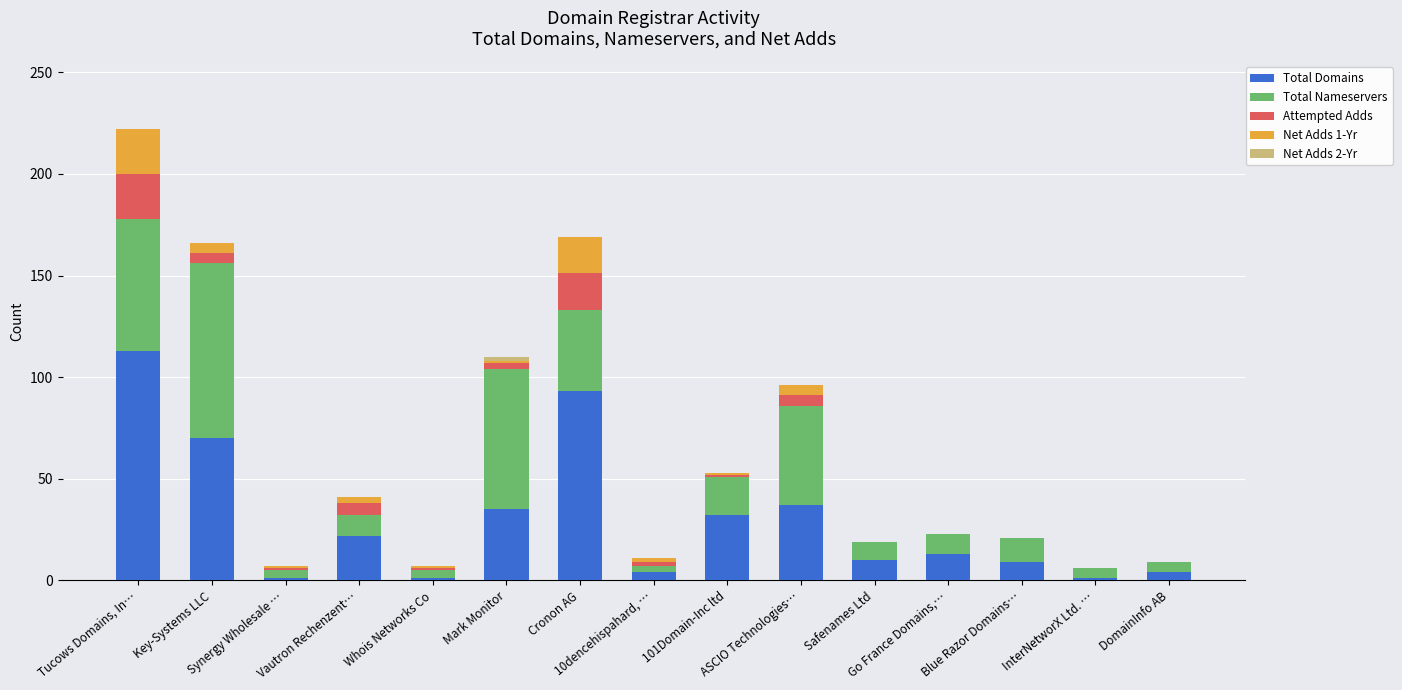

Count the number of data series in this chart.

5